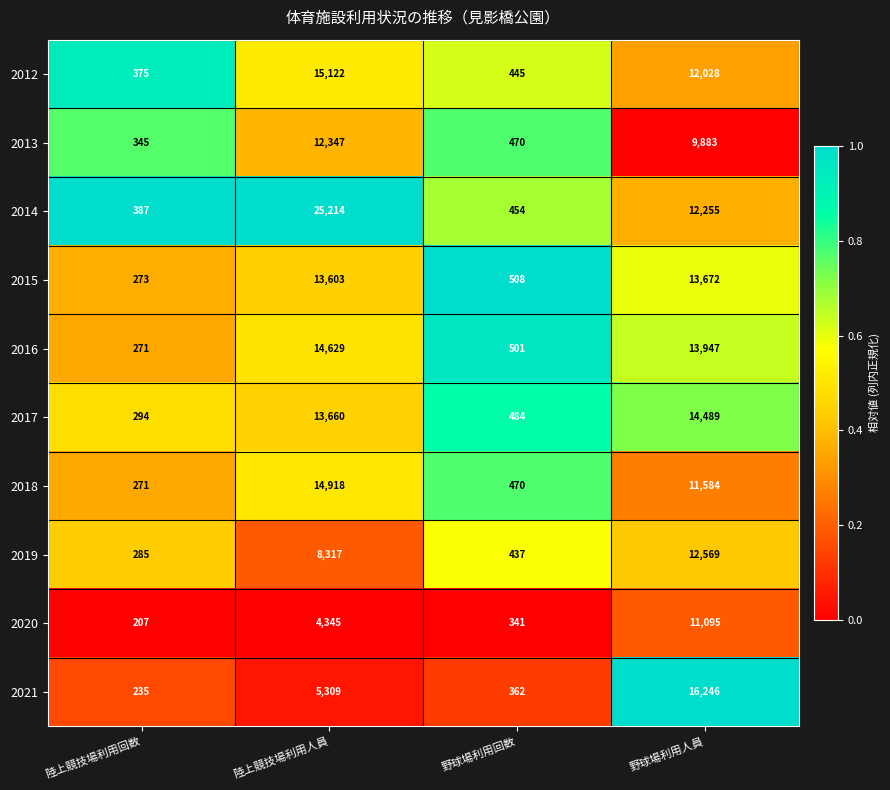

Is it true that 2021 equals 235 at 陸上競技場利用回数?

True